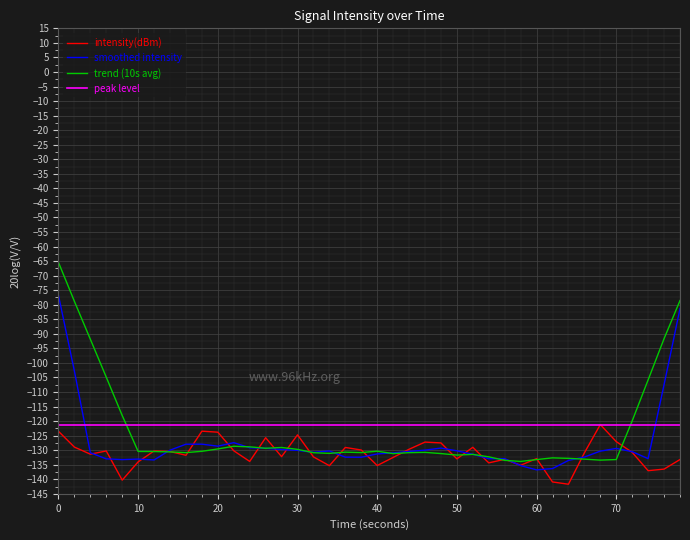

How many times do peak level and smoothed intensity cross each other?

2